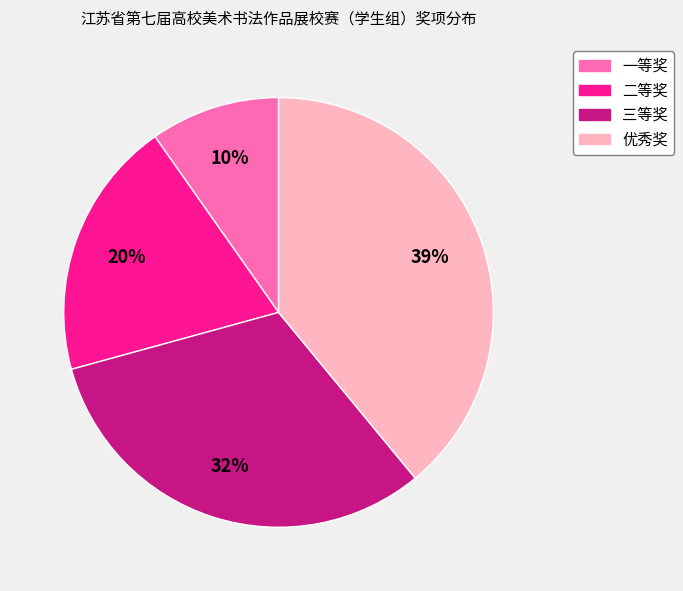

Rank the categories by value from highest to lowest.

优秀奖, 三等奖, 二等奖, 一等奖